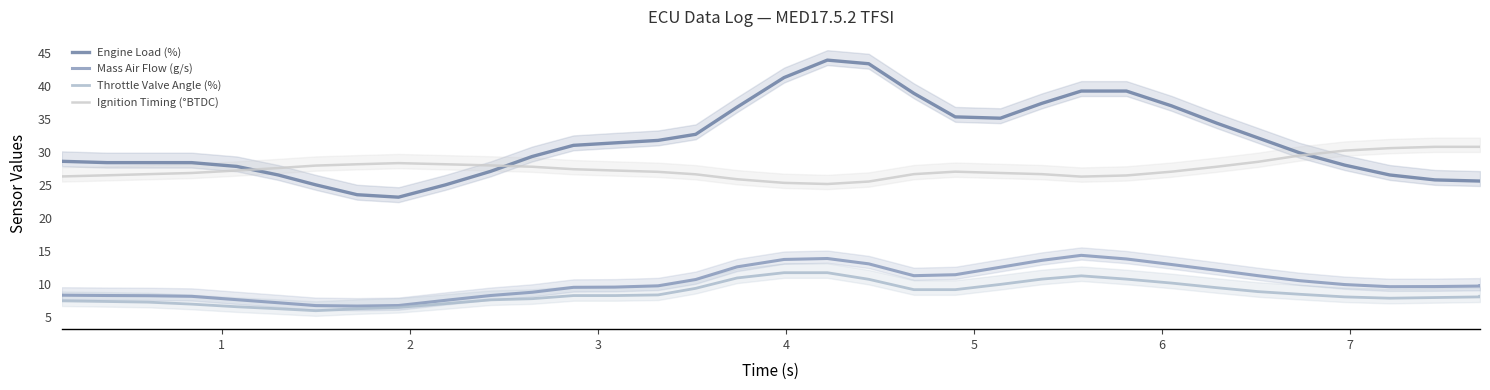

What is the value of the Ignition Timing (°BTDC) point at the 18th from the left?

25.3